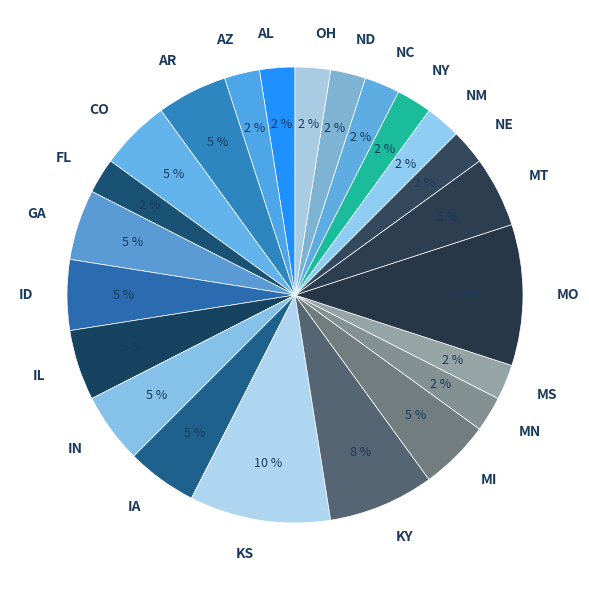

To the nearest percent, what portion does MT represent?

5%